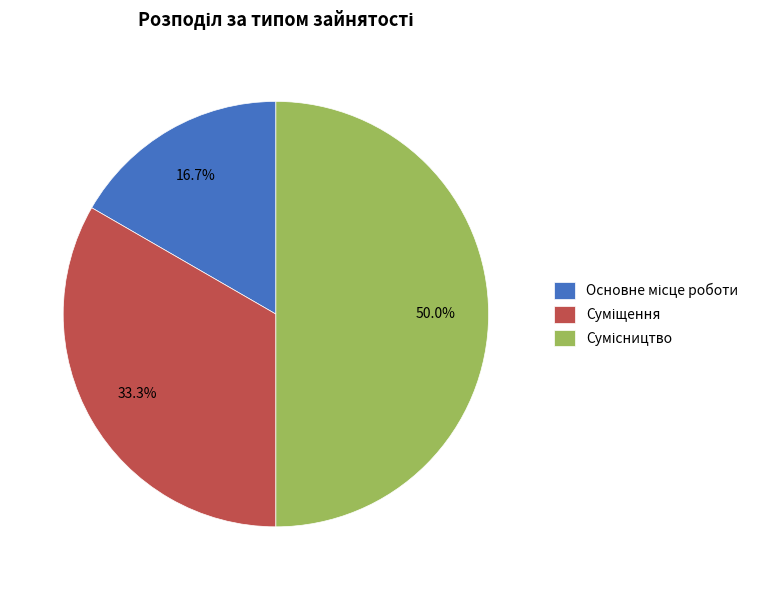

Is the sum of Суміщення and Основне місце роботи greater than half?

No